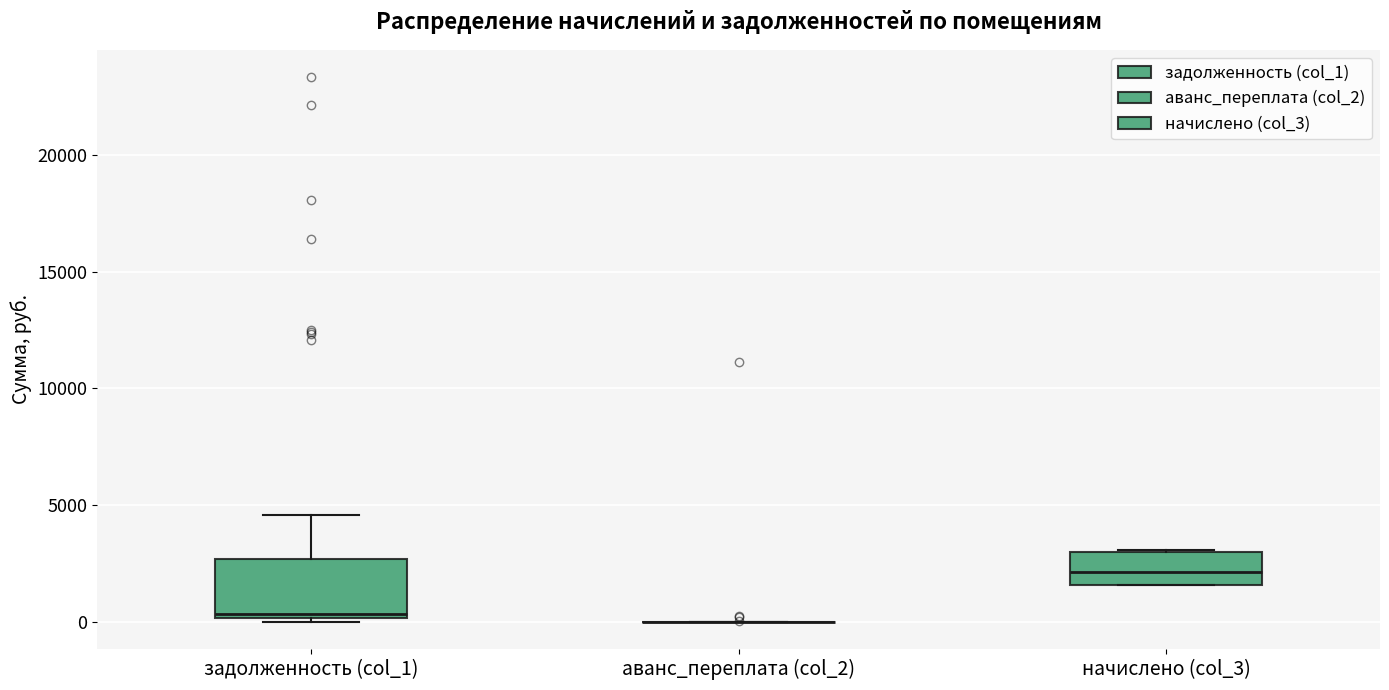

Which box is the tallest, from its lower edge to its upper edge?

задолженность (col_1)